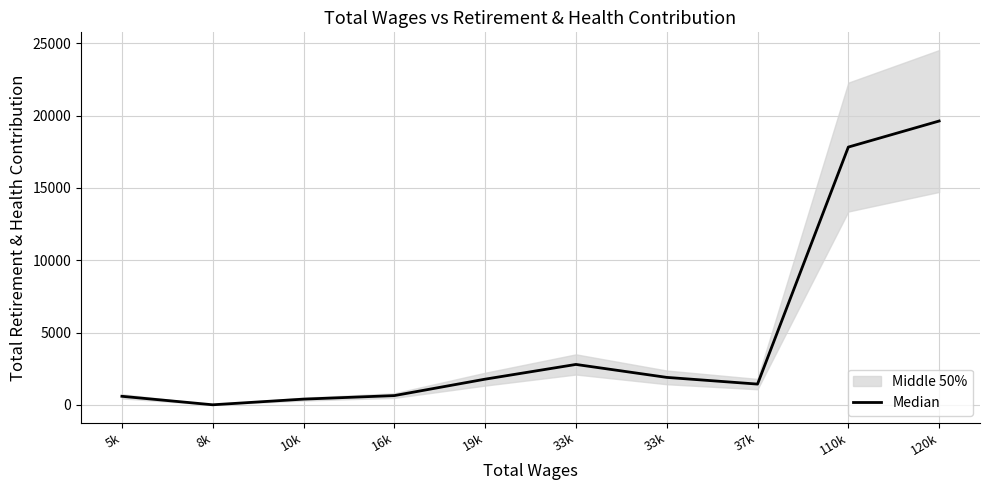

Approximately how many times larger is the value at 5k compared to 16k?

0.9